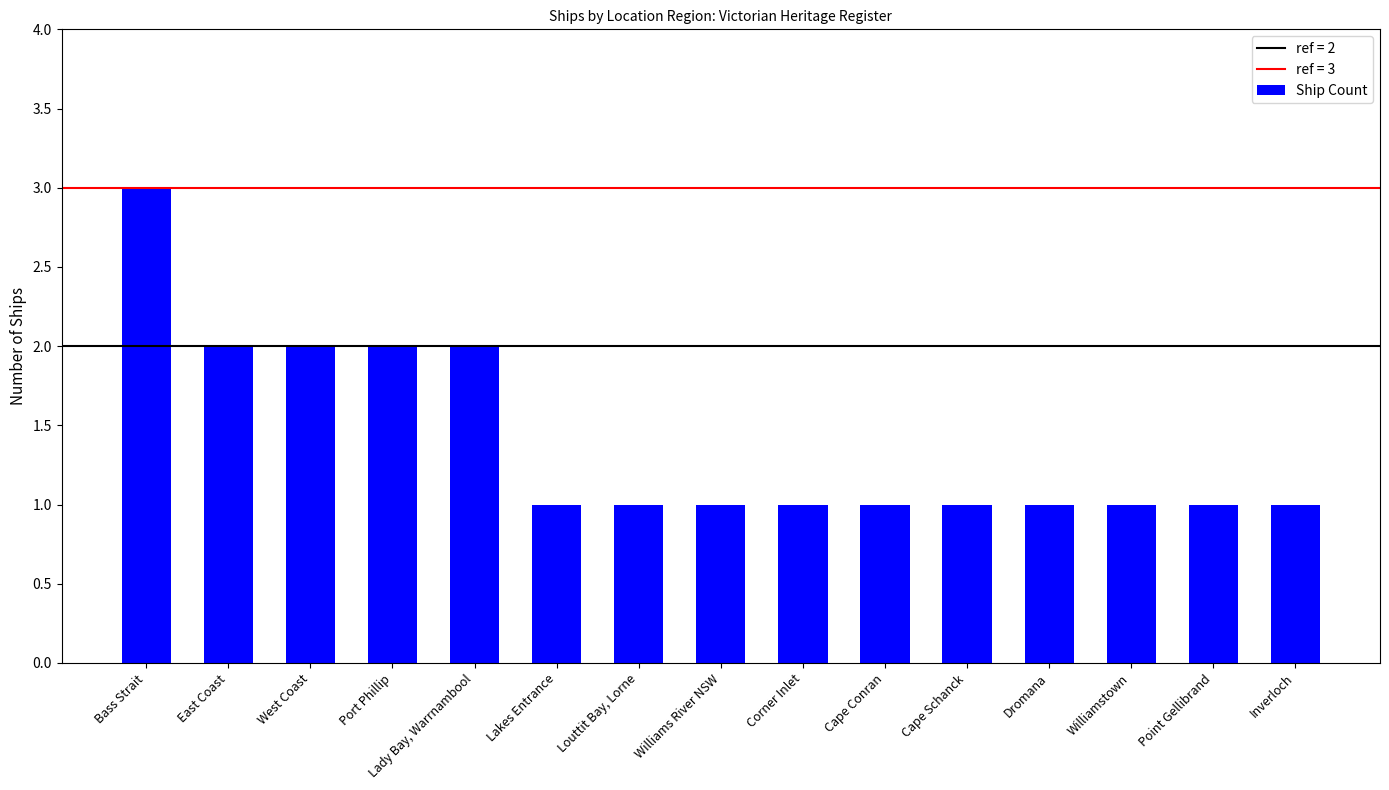

What position from the right is Louttit Bay, Lorne?

9